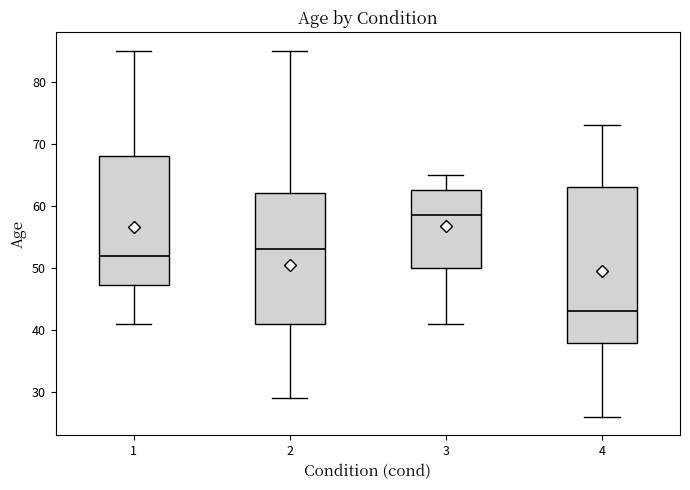

Where is the lower edge of the box at x = 4 on the y-axis? The values are not printed on the chart, so give them approximately, as read against the axis.

38